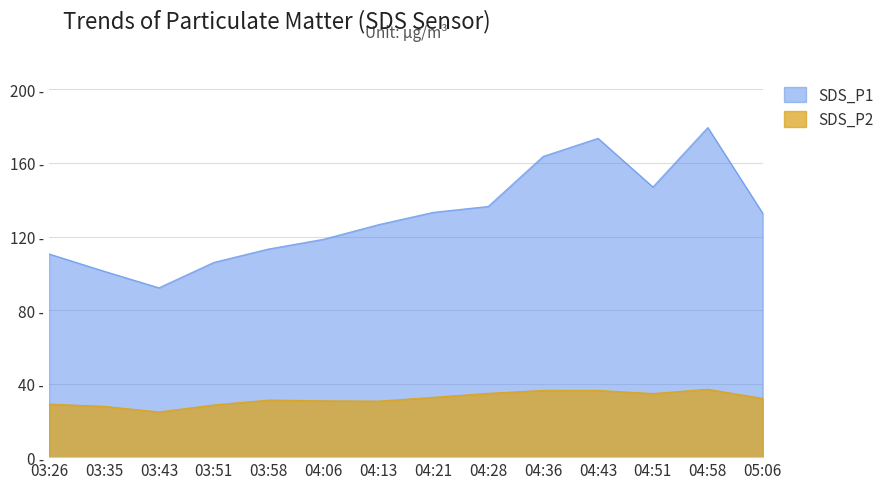

What is the minimum value shown in the chart?

24.6